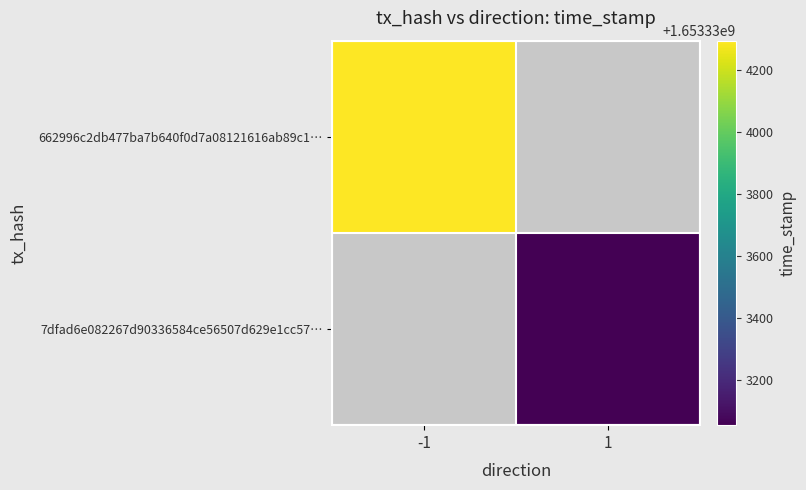

How many series are shown in this chart?

2